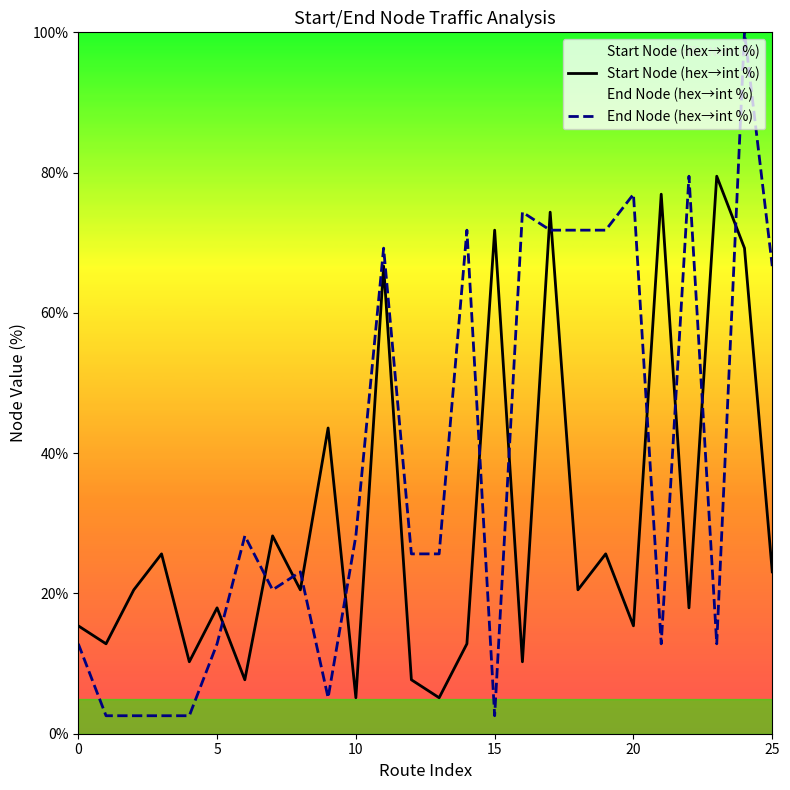

Which label corresponds to the largest value in the chart?

24